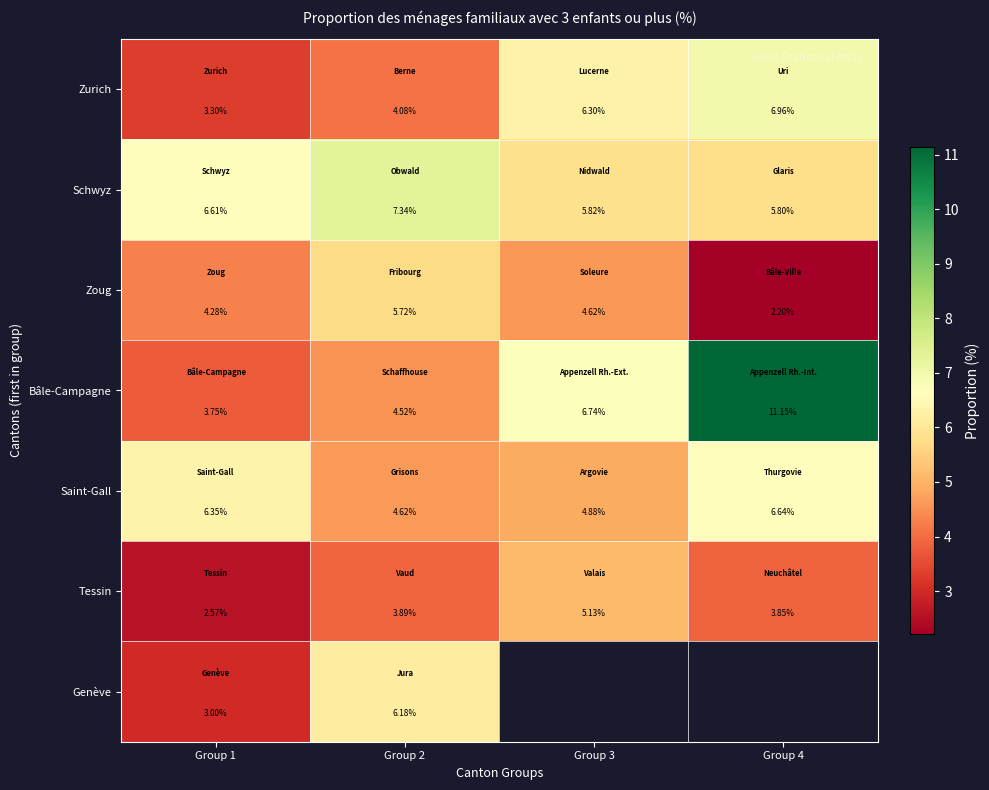

Where is Schwyz nearest to the value 6?

Group 3